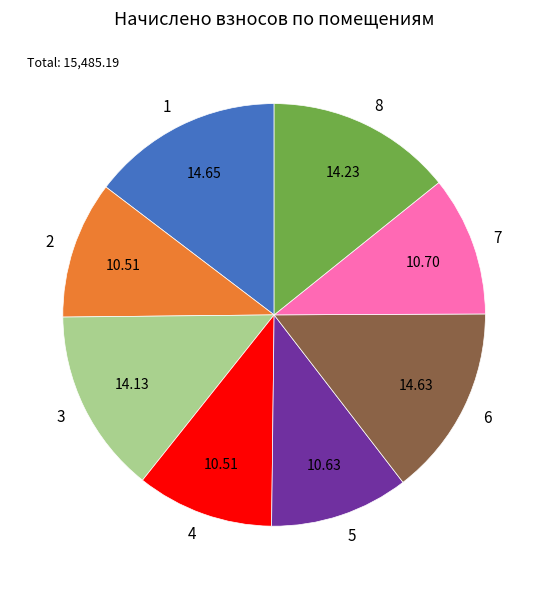

Is there any slice that represents more than half of the pie?

No